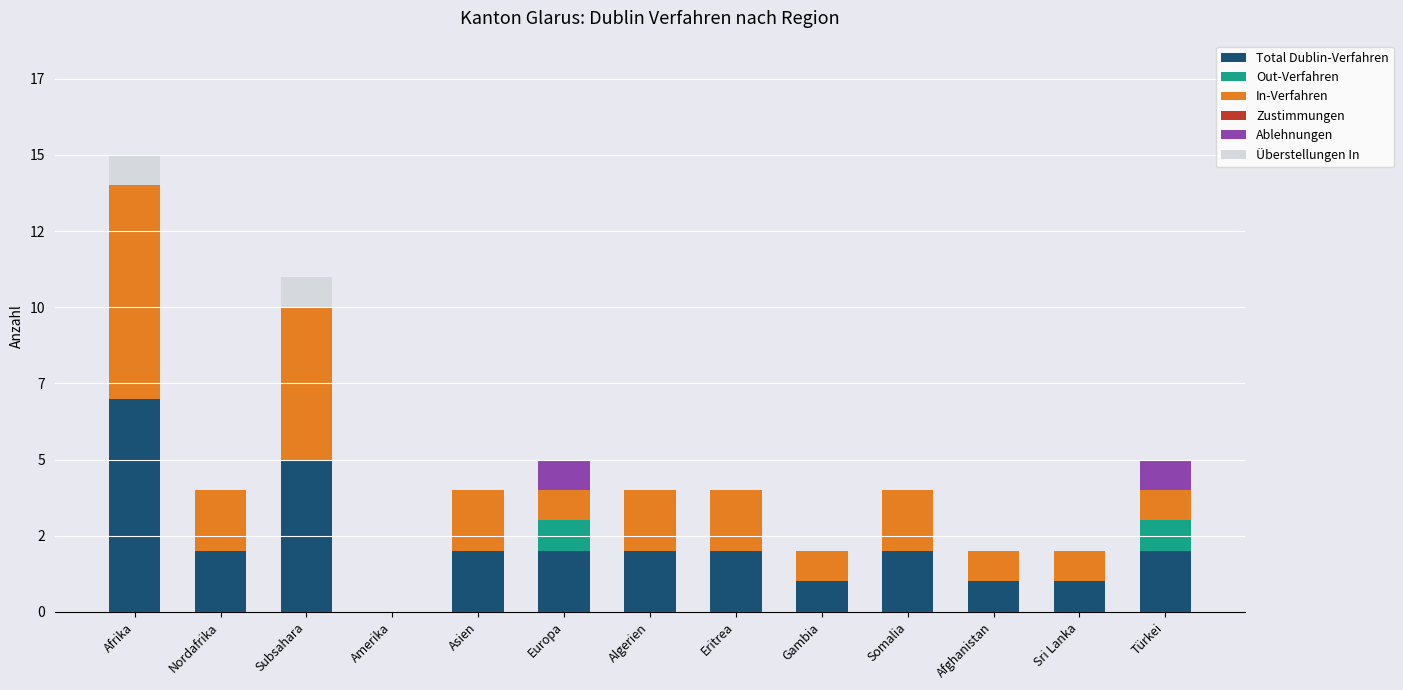

Are the bars horizontal?

No